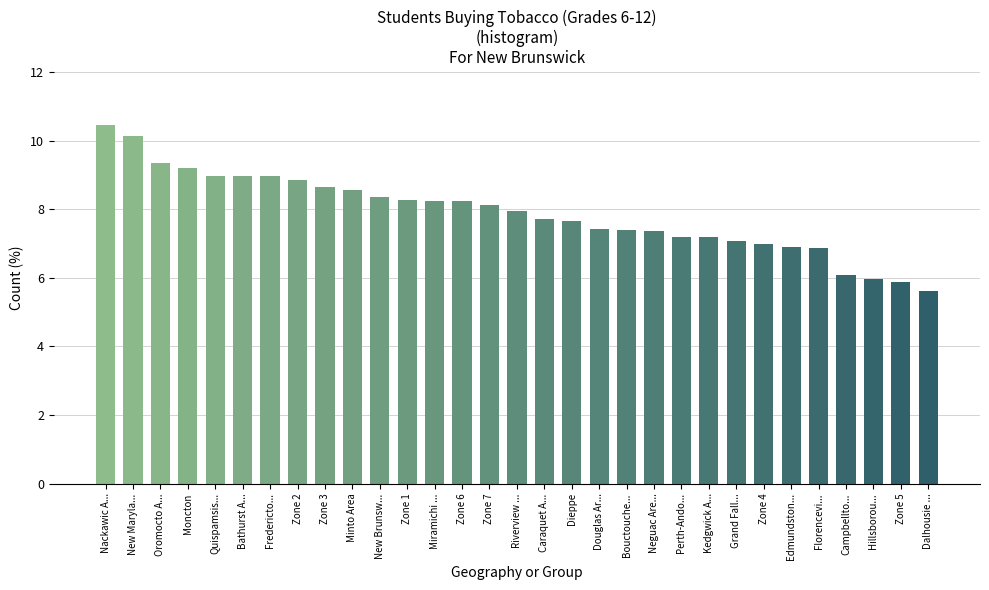

Between New Brunsw... and Bathurst A..., which is larger?

Bathurst A...